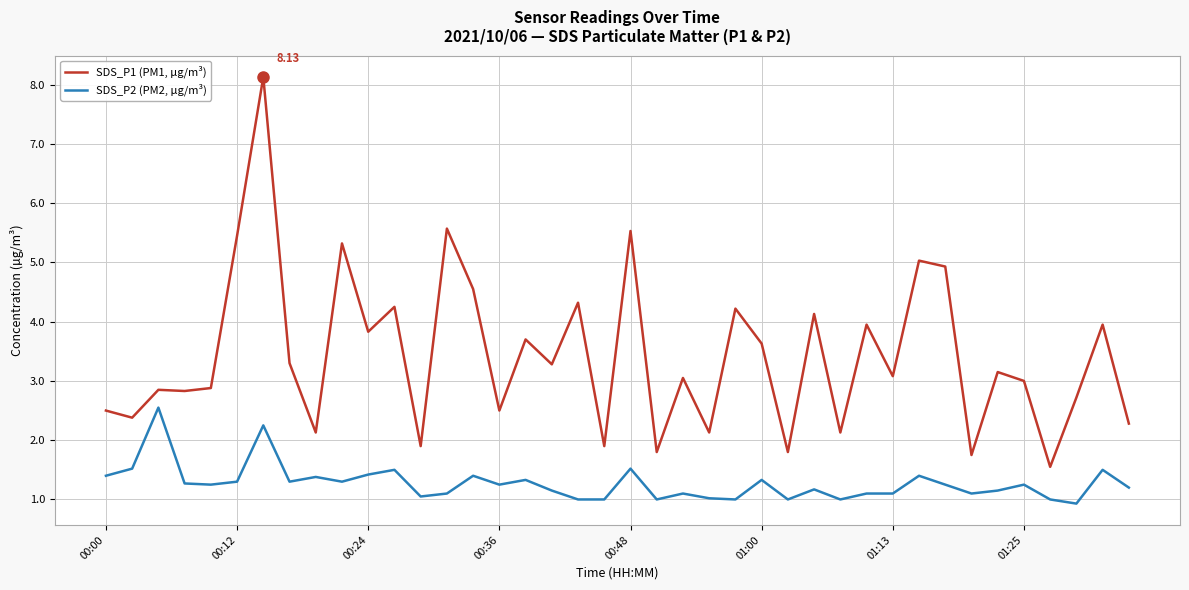

True or false: SDS_P2 (PM2, µg/m³) and SDS_P1 (PM1, µg/m³) intersect in this chart.

False